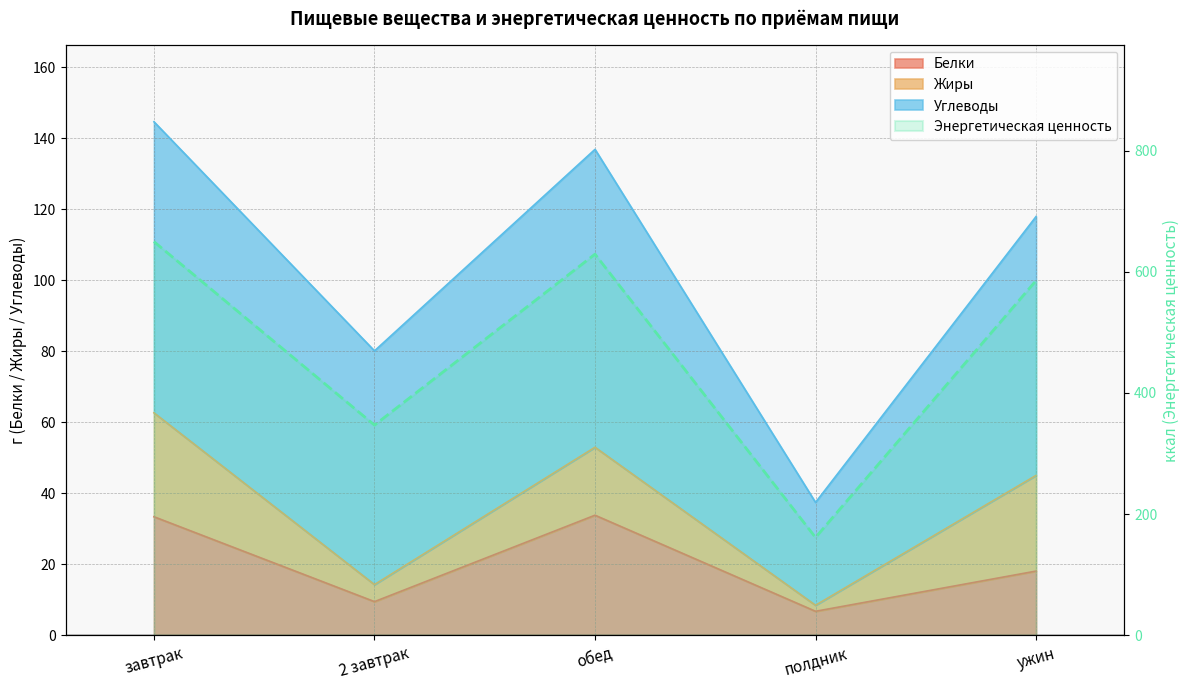

True or false: Энергетическая ценность and Белки intersect in this chart.

False